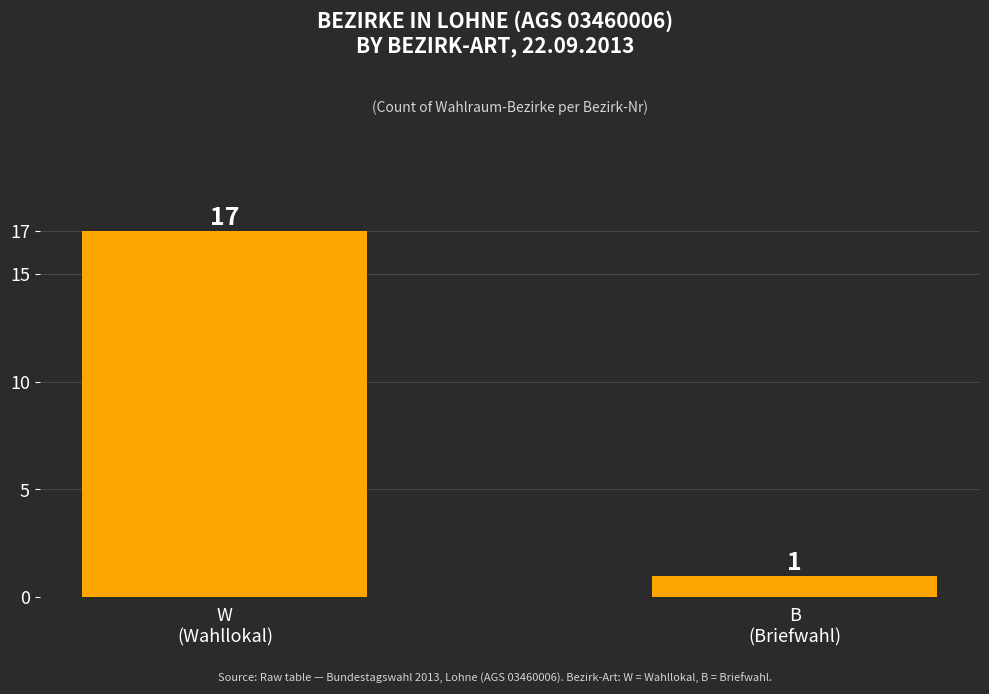

What is the difference between the maximum and minimum values?

16